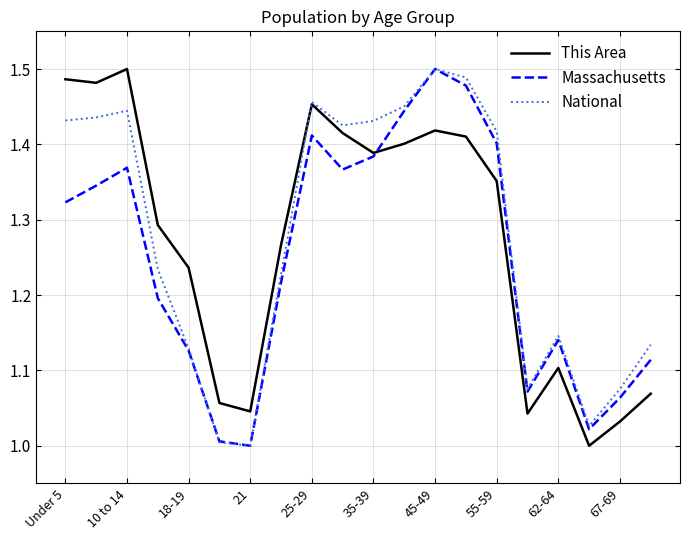

What is the average value of the This Area series?

1.3